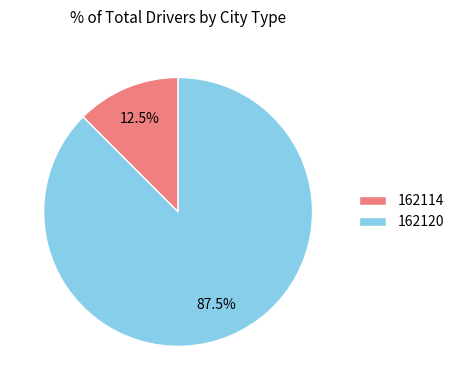

How many slices are in this pie chart?

2